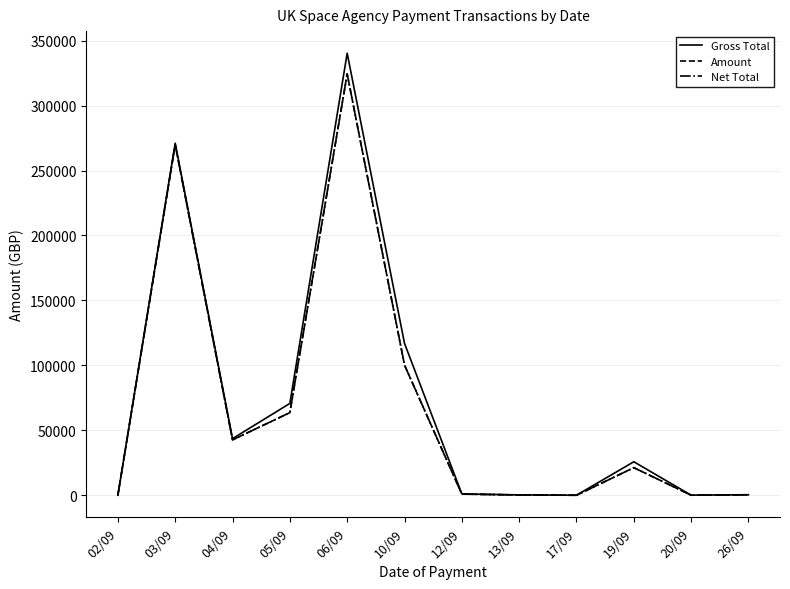

Is this an area chart (filled region under the line)?

No